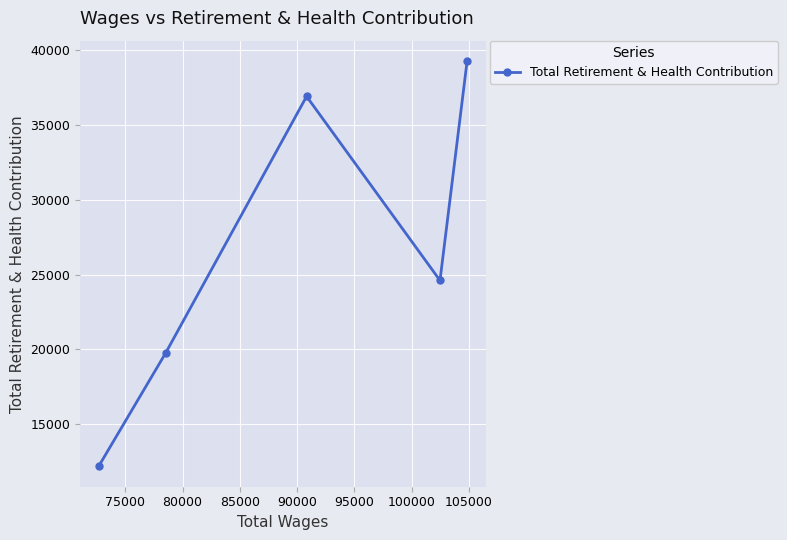

What is the maximum value shown in the chart?

39297